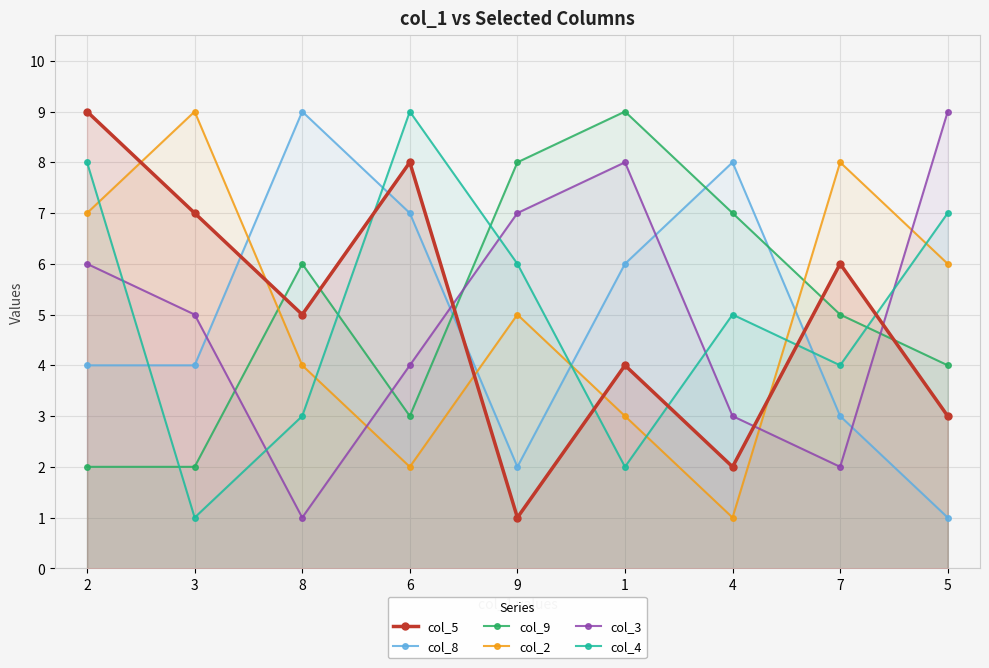

Is it true that col_2 equals 11 at 2?

False